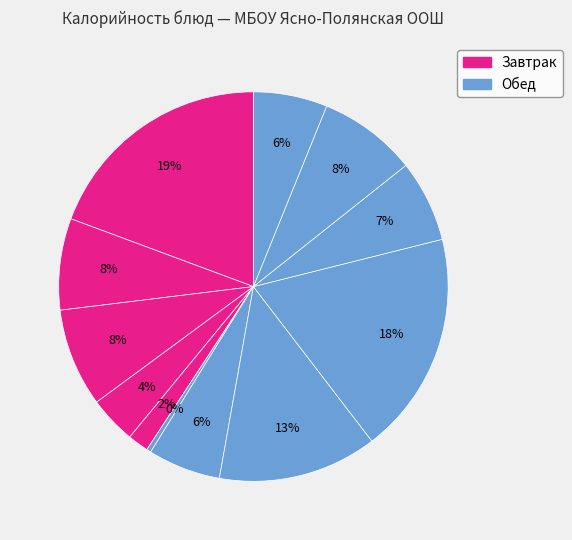

How many slices are in this pie chart?

12